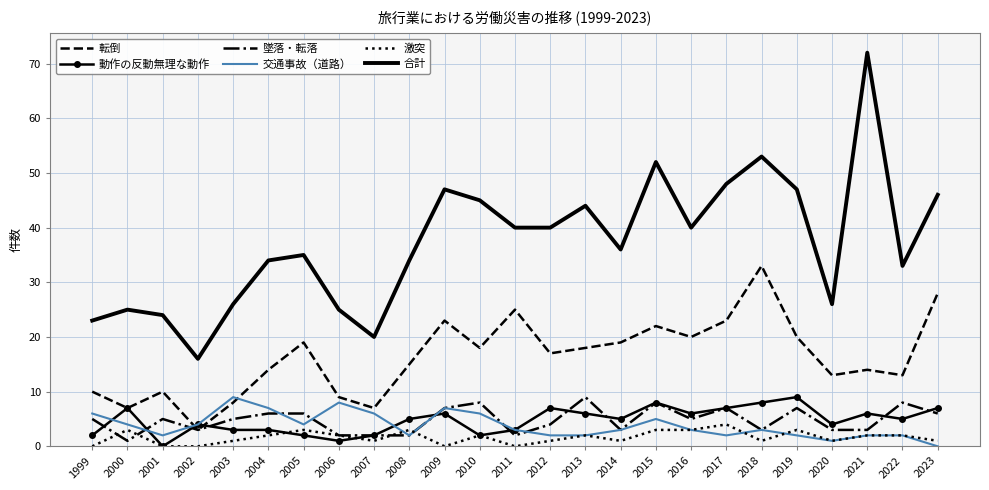

What is the lowest value of the 合計 series?

16